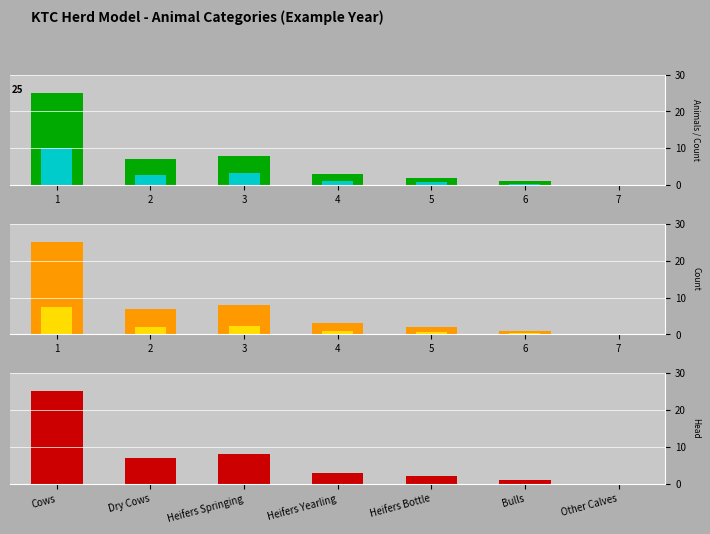

True or false: Animals has a value of 43 at 1.

False